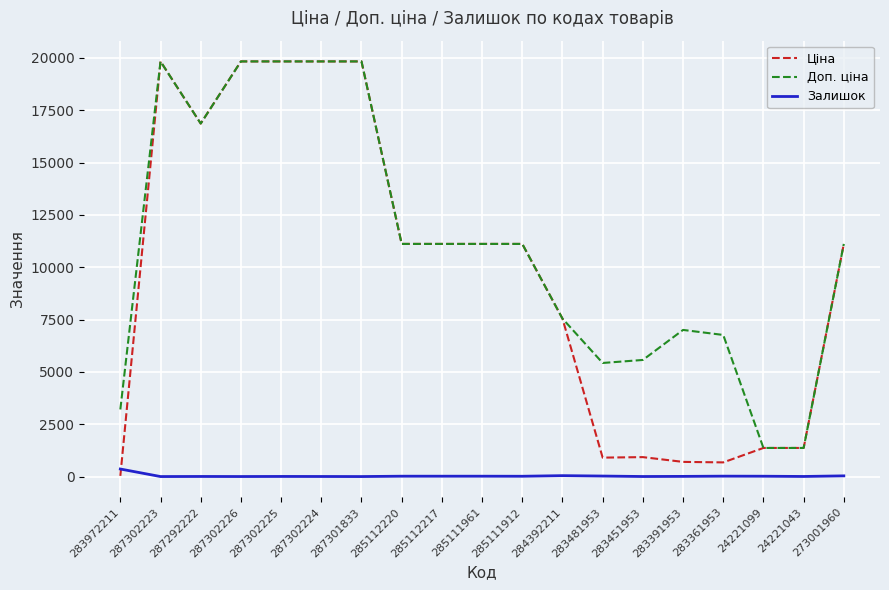

True or false: Ціна has a value of 8453.2 at 287292222.

False